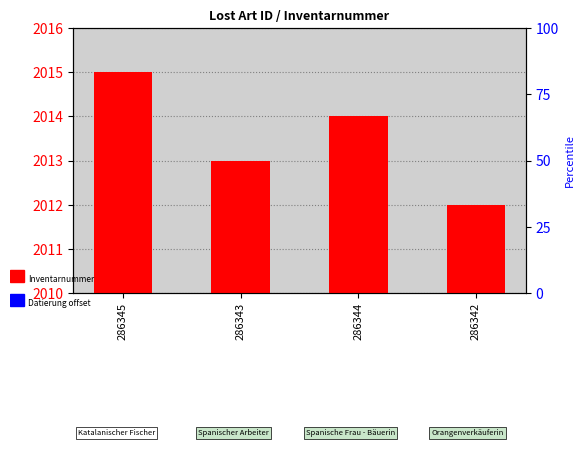

How many categories are shown in the chart?

4